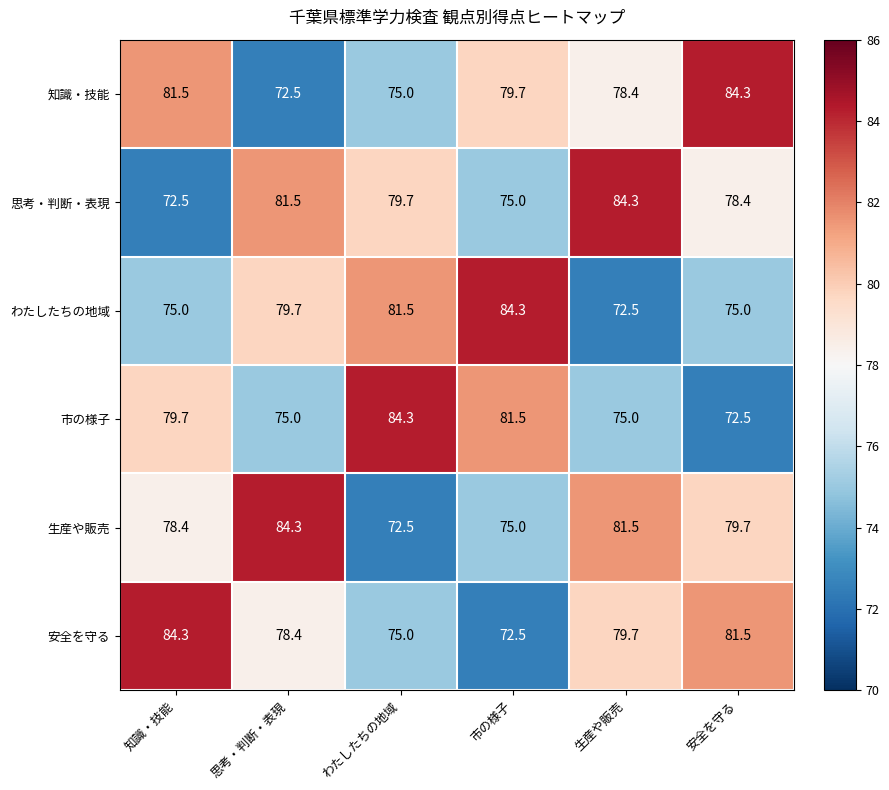

What is the total value across all series at 安全を守る?

471.4